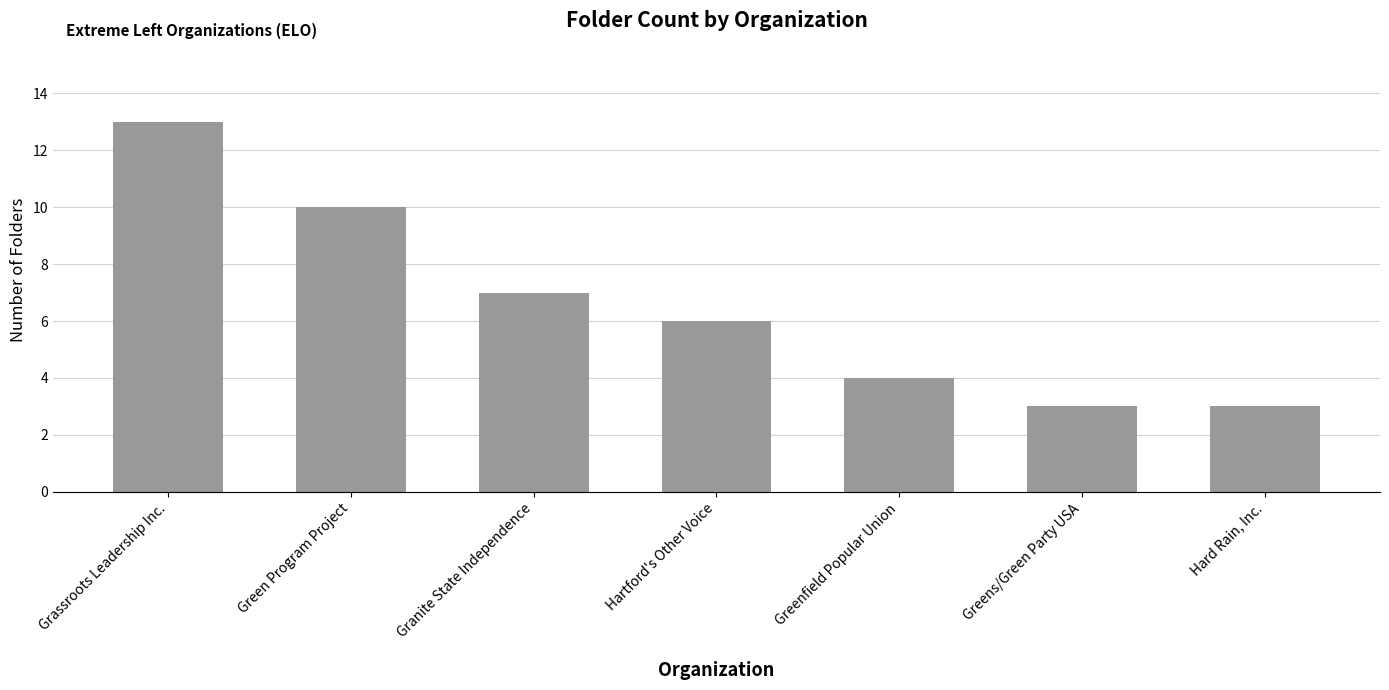

Between Grassroots Leadership Inc. and Granite State Independence, which is larger?

Grassroots Leadership Inc.